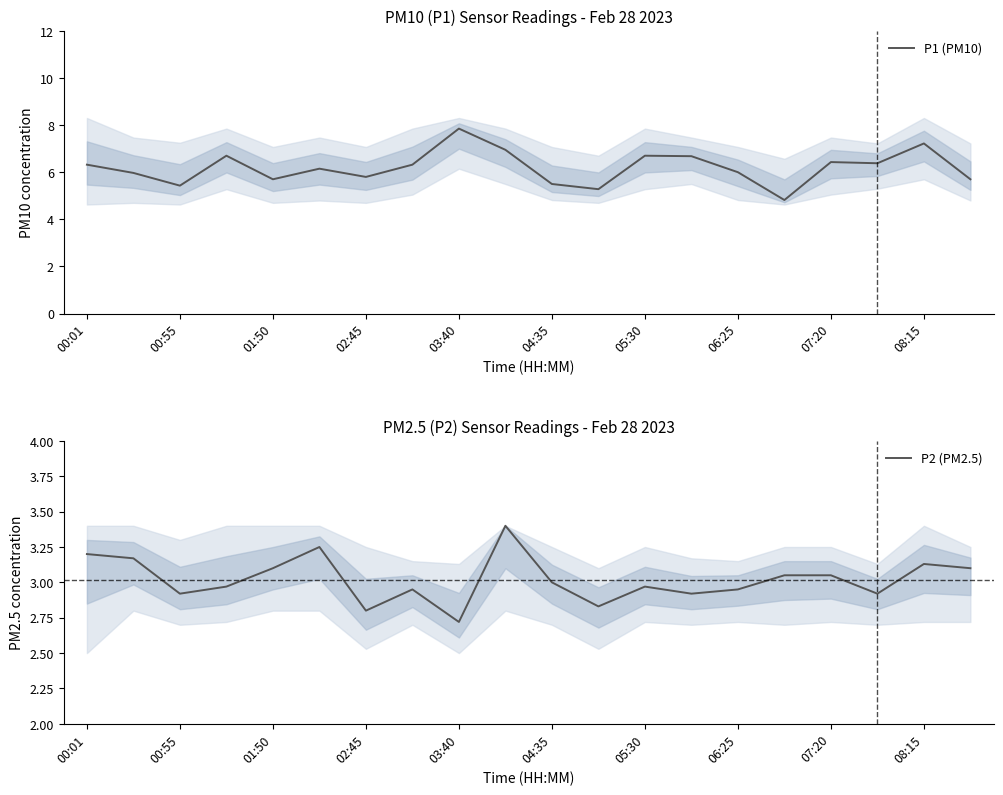

What is the difference between the maximum and minimum values in the P2 (PM2.5) series?

0.7